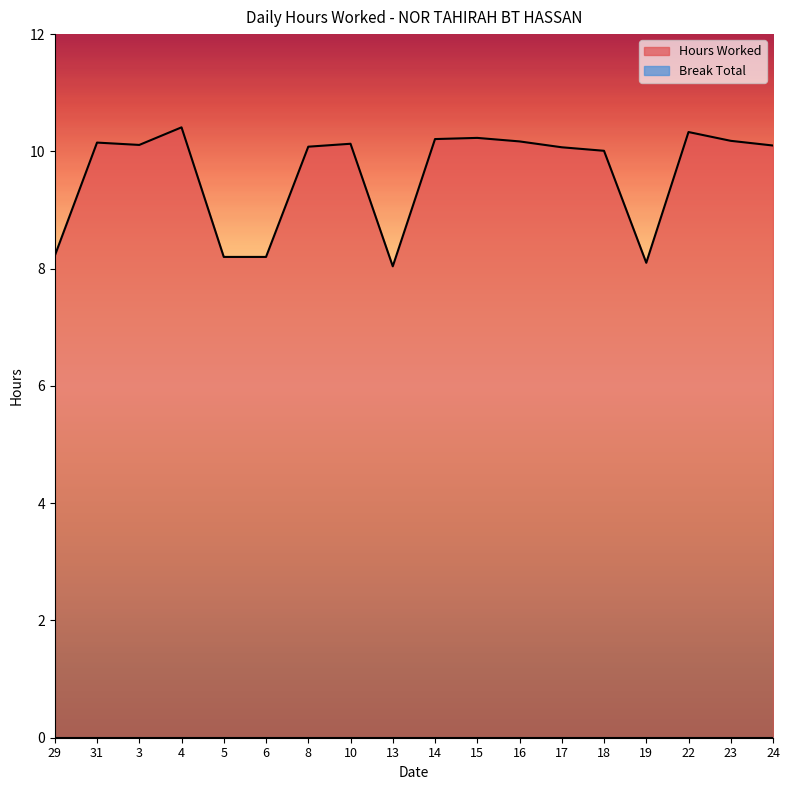

Does the chart have visible grid lines?

No